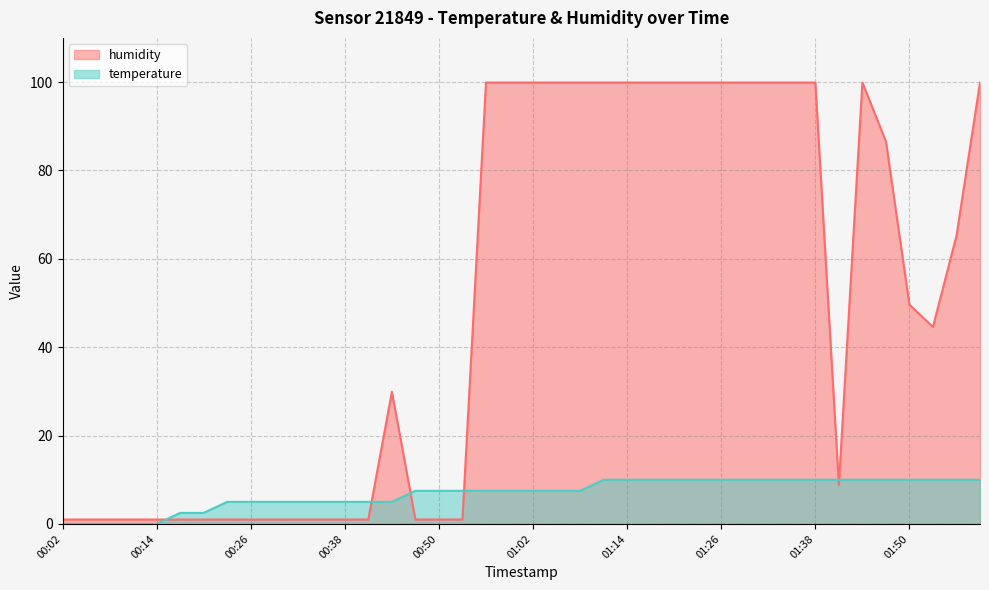

Reading left to right, list all the values displayed in this chart.

humidity: 00:02=1.0	00:05=1.0	00:08=1.0	00:11=1.0	00:14=1.0	00:17=1.0	00:20=1.0	00:23=1.0	00:26=1.0	00:29=1.0	00:32=1.0	00:35=1.0	00:38=1.0	00:41=1.0	00:44=29.9	00:47=1.0	00:50=1.0	00:53=1.0	00:56=99.9	00:59=99.9	01:02=99.9	01:05=99.9	01:08=99.9	01:11=99.9	01:14=99.9	01:17=99.9	01:20=99.9	01:23=99.9	01:26=99.9	01:29=99.9	01:32=99.9	01:35=99.9	01:38=99.9	01:41=8.8	01:44=99.9	01:47=86.6	01:50=49.6	01:53=44.6	01:56=65.2	01:59=99.9
temperature: 00:02=0.0	00:05=0.0	00:08=0.0	00:11=0.0	00:14=0.0	00:17=2.5	00:20=2.5	00:23=5.0	00:26=5.0	00:29=5.0	00:32=5.0	00:35=5.0	00:38=5.0	00:41=5.0	00:44=5.0	00:47=7.5	00:50=7.5	00:53=7.5	00:56=7.5	00:59=7.5	01:02=7.5	01:05=7.5	01:08=7.5	01:11=10.0	01:14=10.0	01:17=10.0	01:20=10.0	01:23=10.0	01:26=10.0	01:29=10.0	01:32=10.0	01:35=10.0	01:38=10.0	01:41=10.0	01:44=10.0	01:47=10.0	01:50=10.0	01:53=10.0	01:56=10.0	01:59=10.0